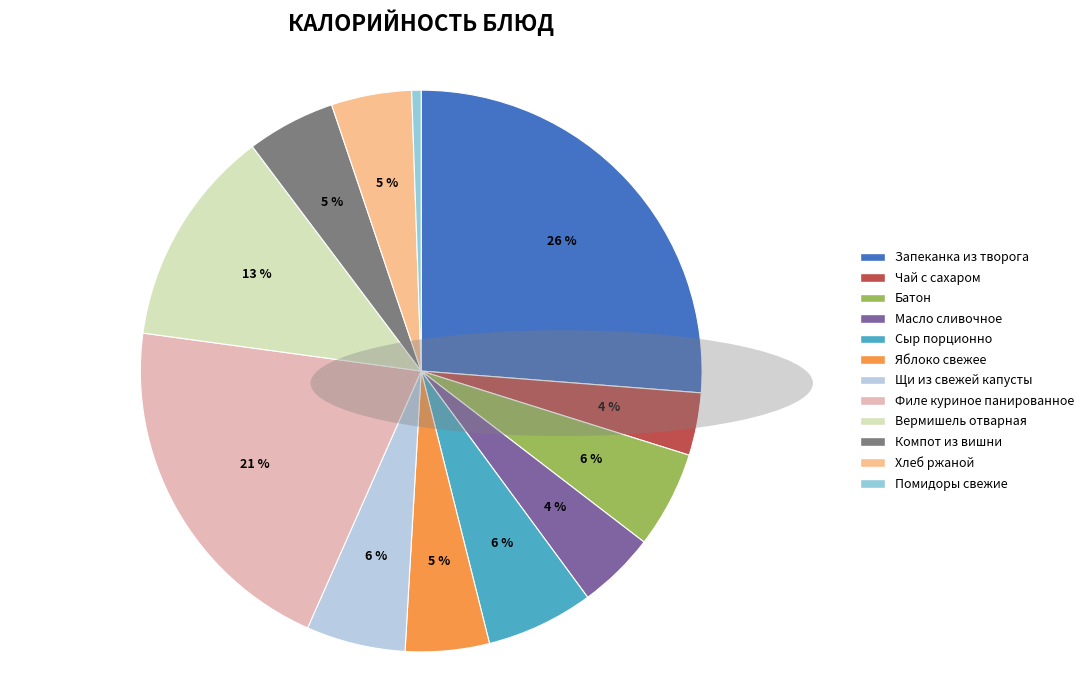

Which slice is the smallest?

Помидоры свежие